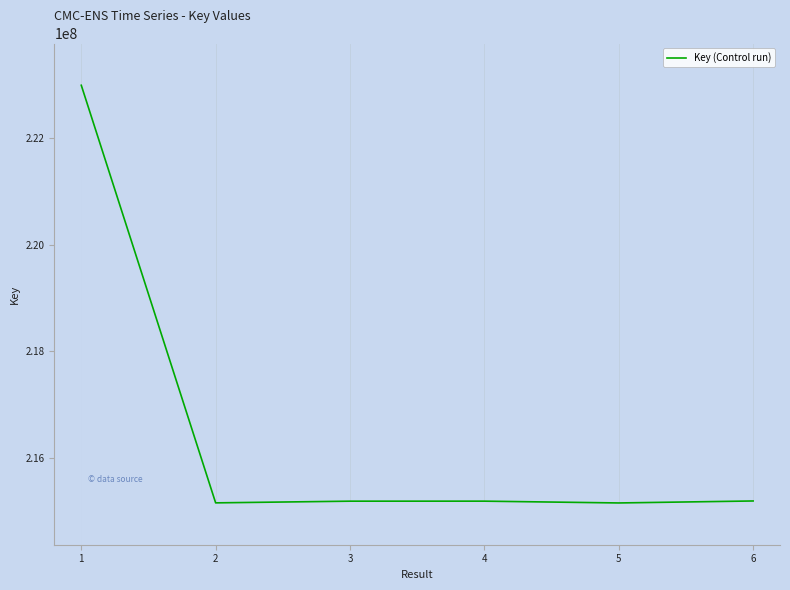

True or false: the data has more than 2 interior local peaks.

False